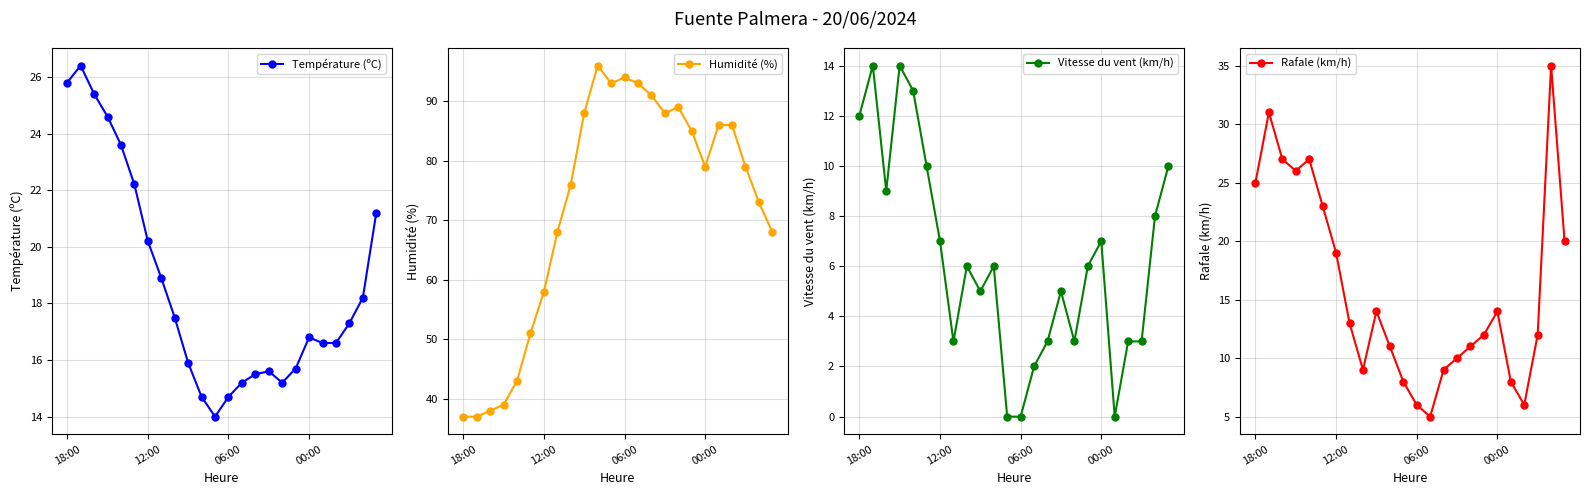

What position from the right is 15?

9